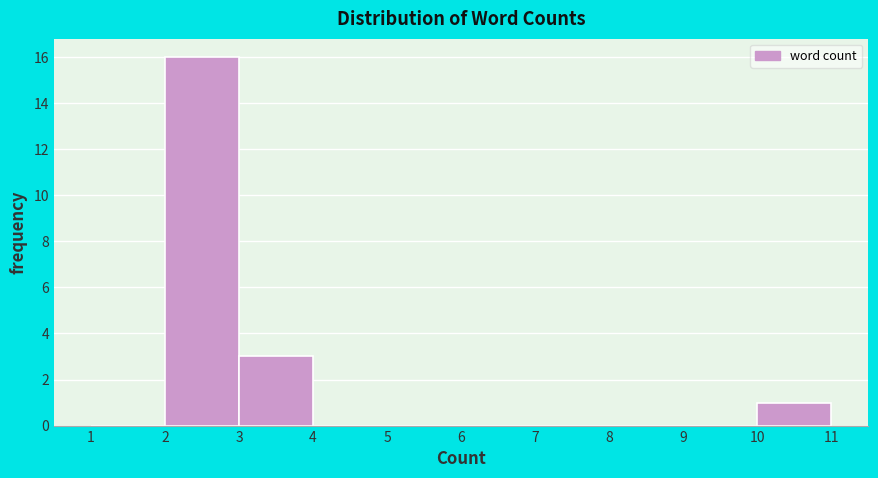

Over which range of the x-axis is the bar tallest?

2 to 3